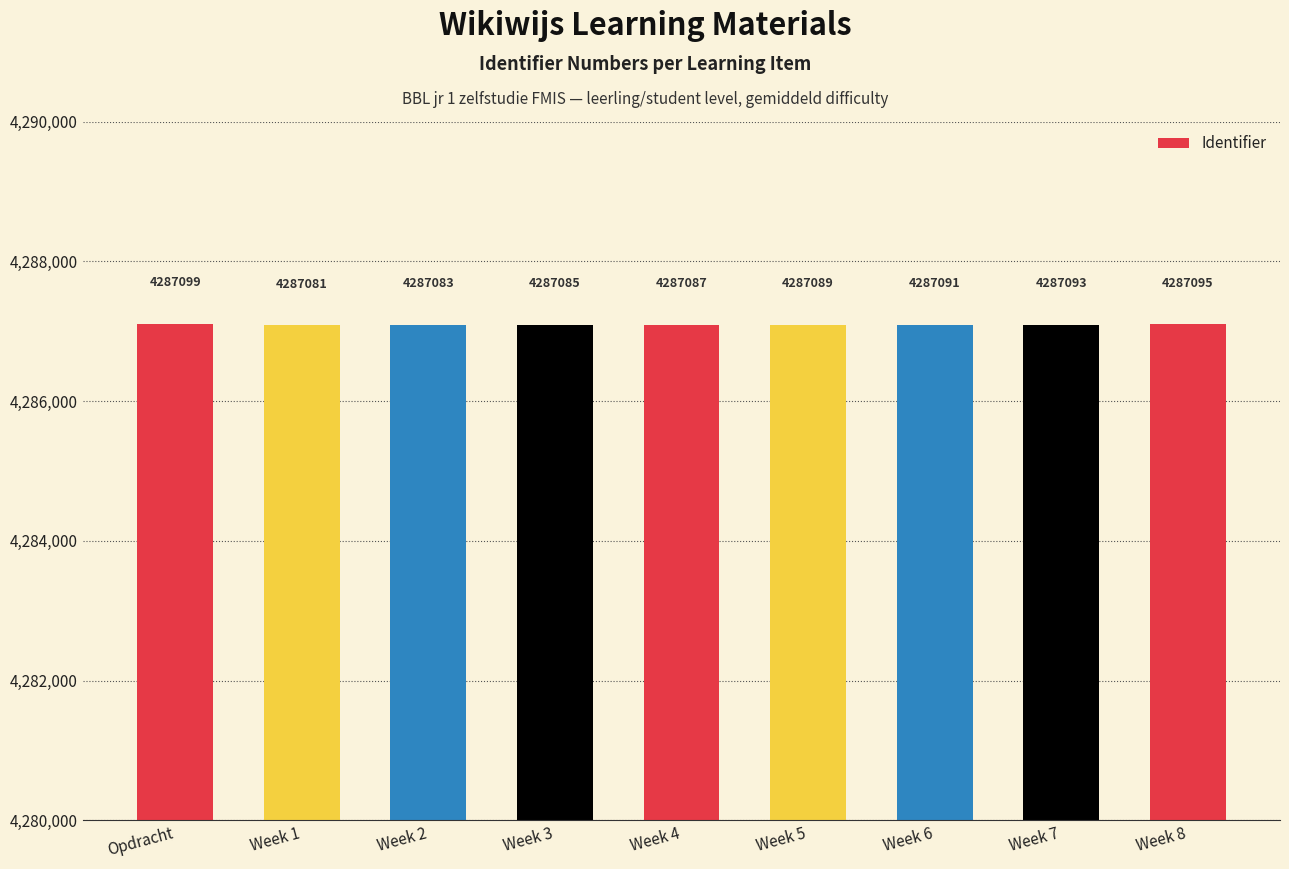

What is the difference between the values at Week 4 and Week 8?

8